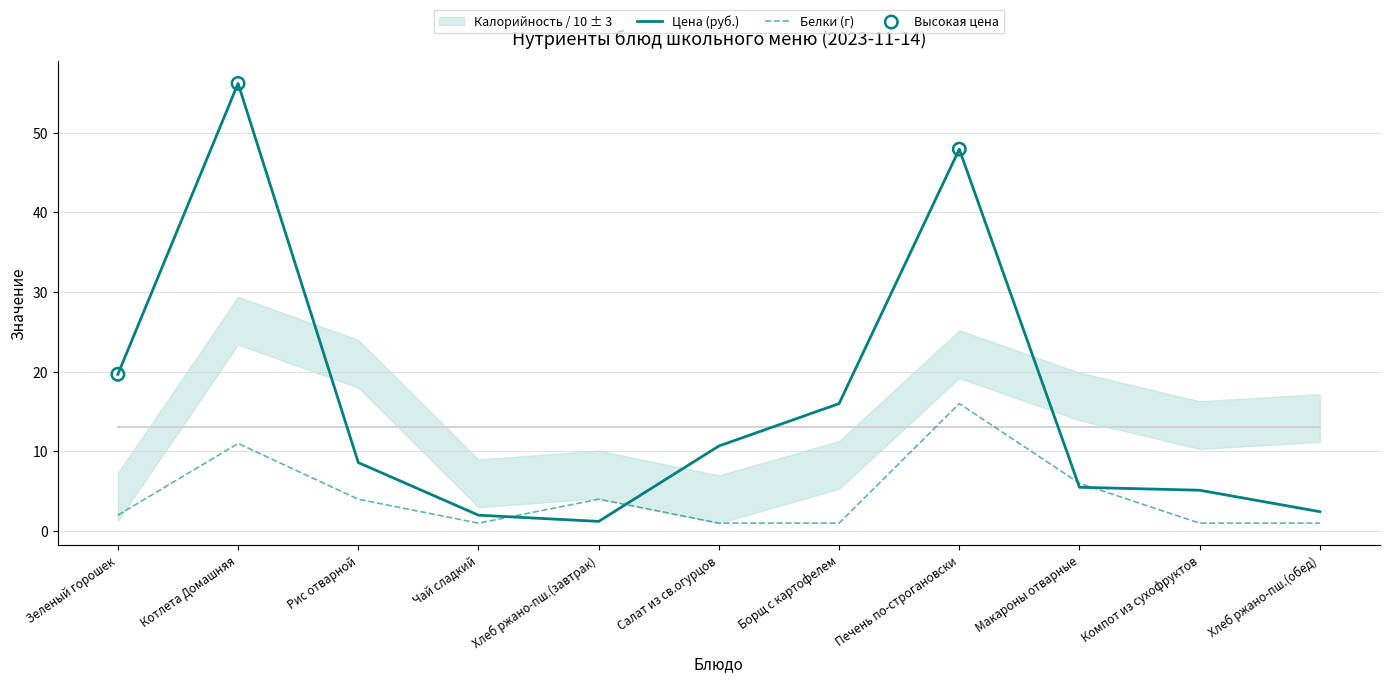

Is the value of Цена at Борщ с картофелем greater than the value of Белки at Зеленый горошек?

Yes